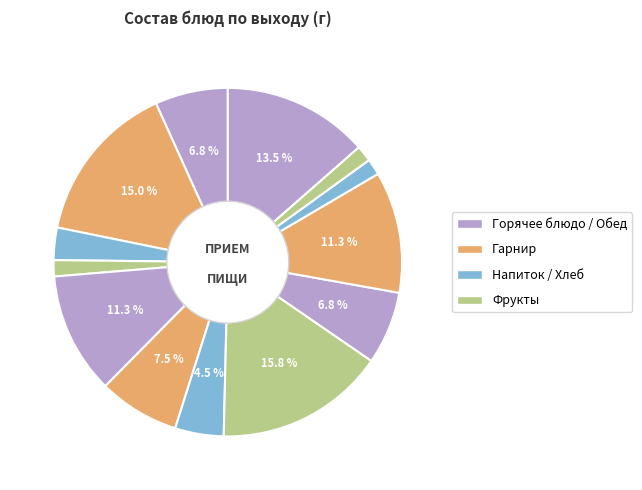

How many segments does this pie chart have?

13